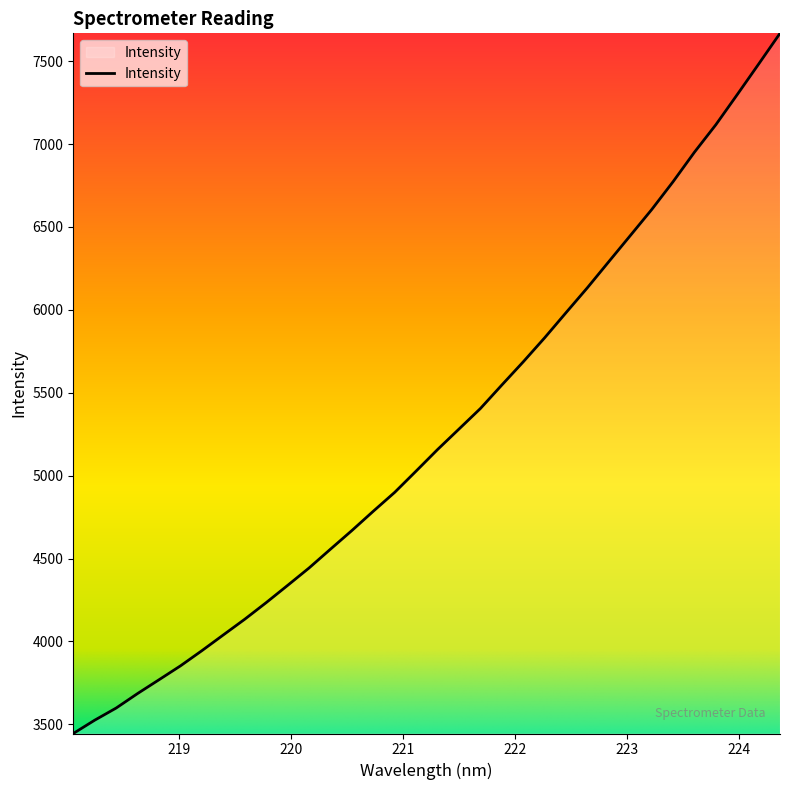

What is the greatest value displayed?

7668.1